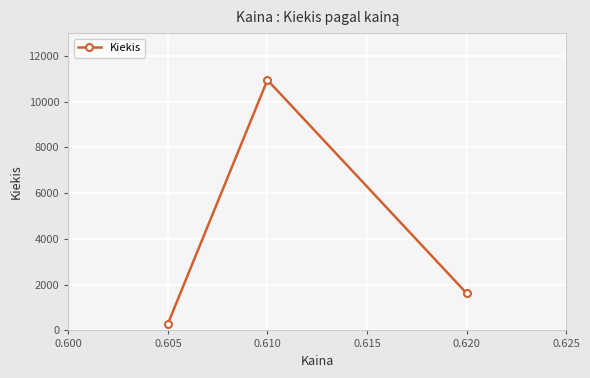

At which label is the value closest to 5620?

0.620